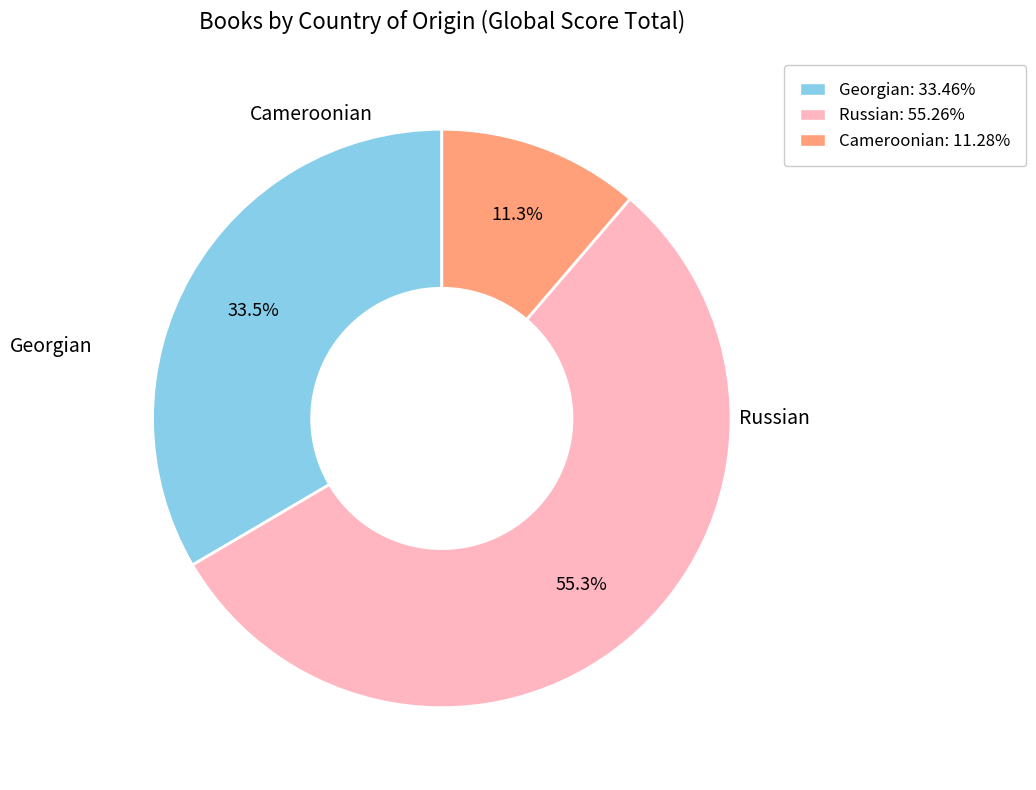

How much of the chart is everything except Cameroonian?

88.7%